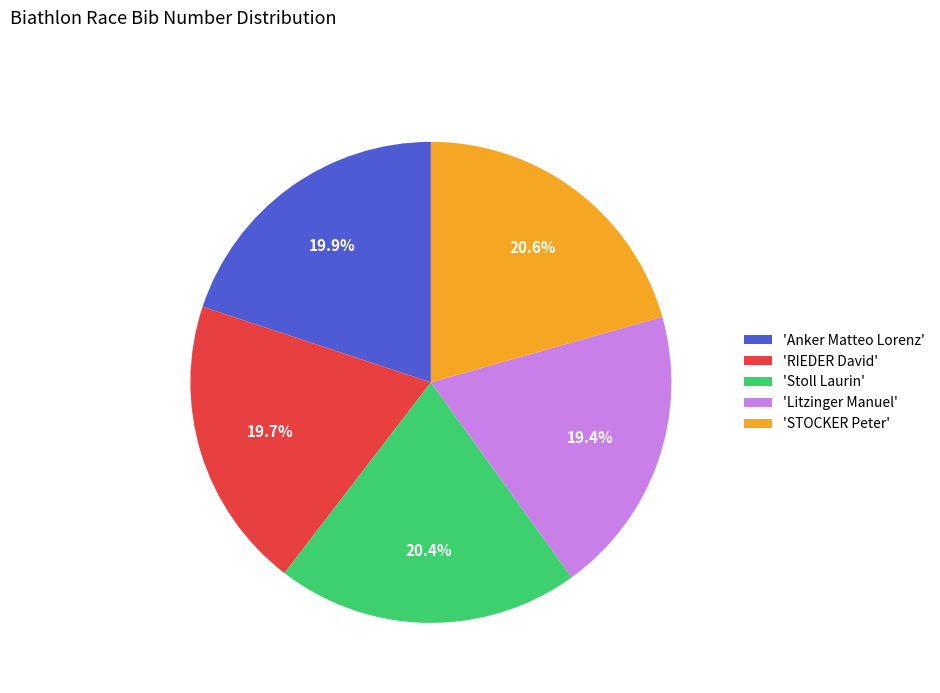

Does 'Litzinger Manuel' account for over 50% of the chart?

No